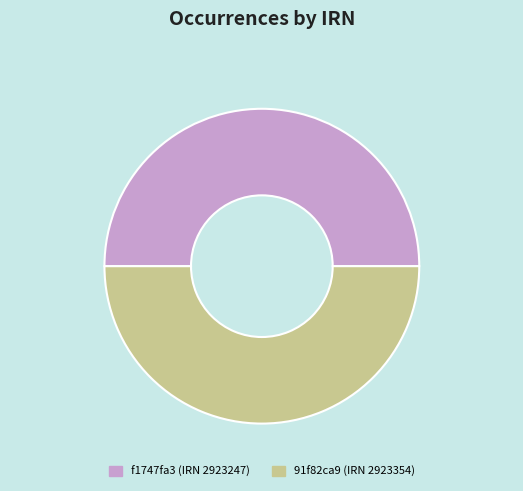

True or false: f1747fa3 (IRN 2923247) accounts for 65% of the total.

False